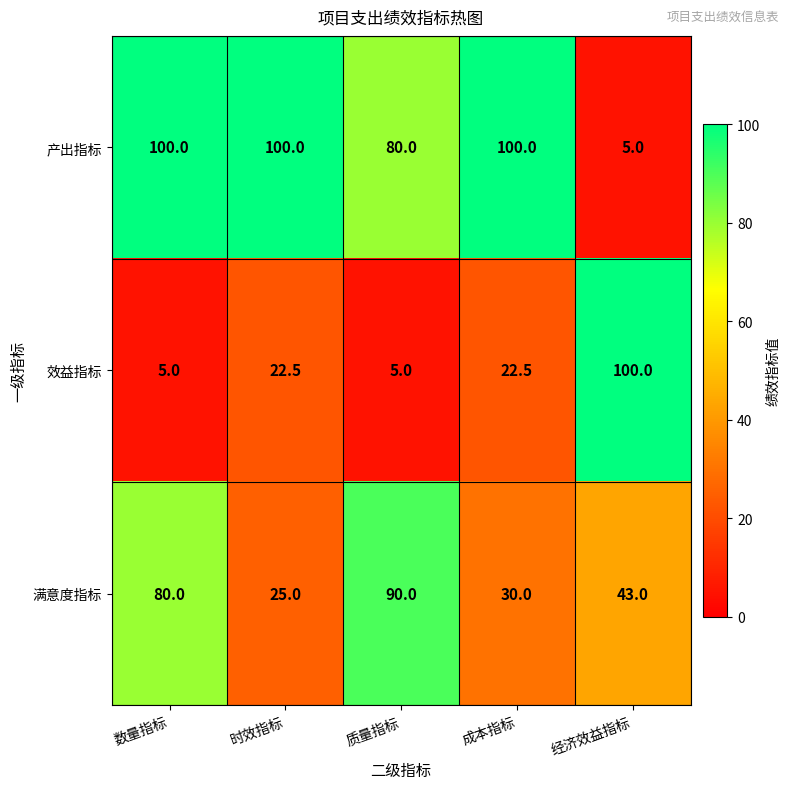

Is it true that 满意度指标 equals 25.0 at 时效指标?

True